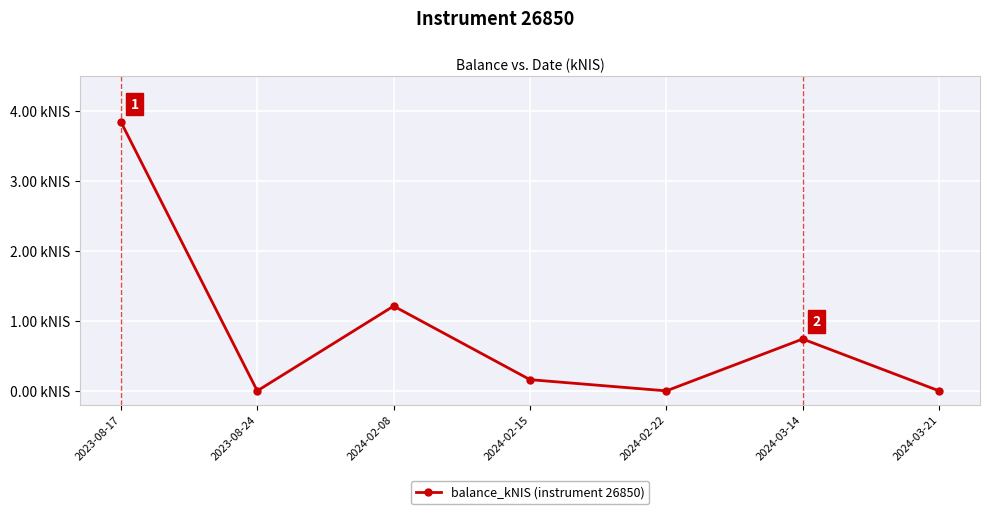

Does the chart have visible grid lines?

Yes